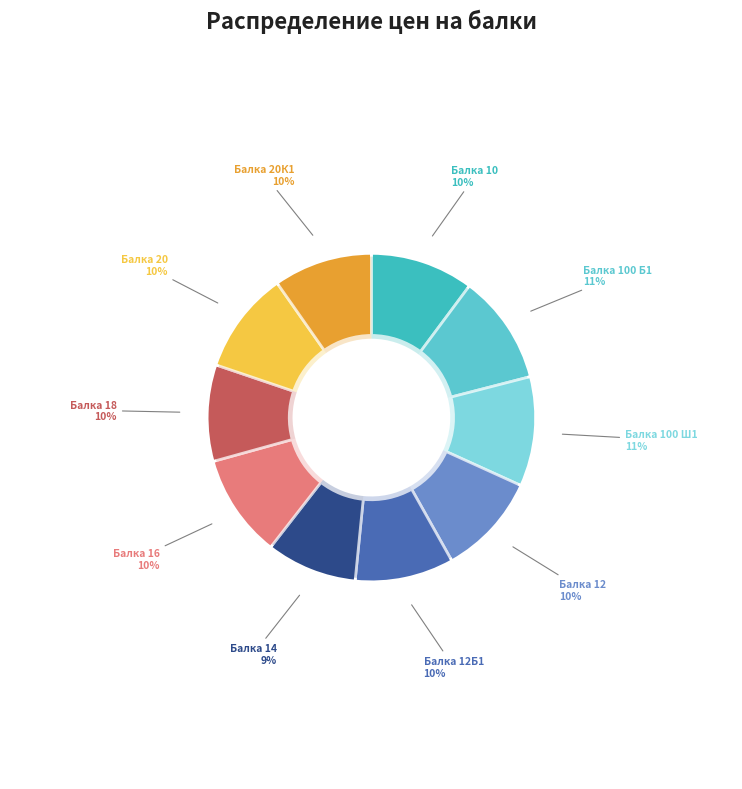

True or false: Балка 12Б1 accounts for 4% of the total.

False